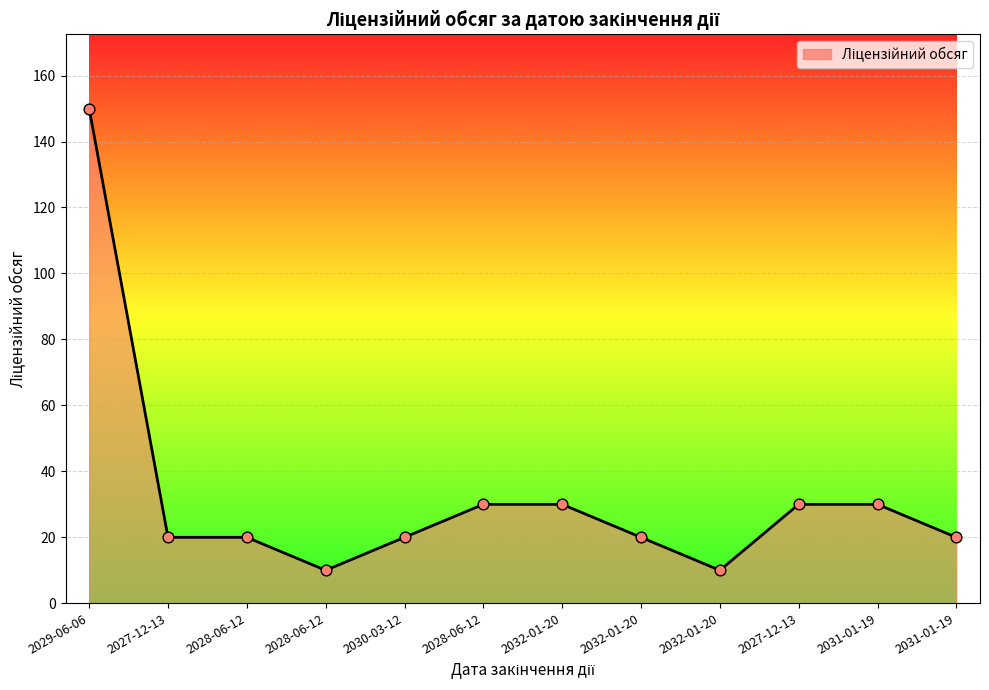

Does the chart have visible grid lines?

Yes